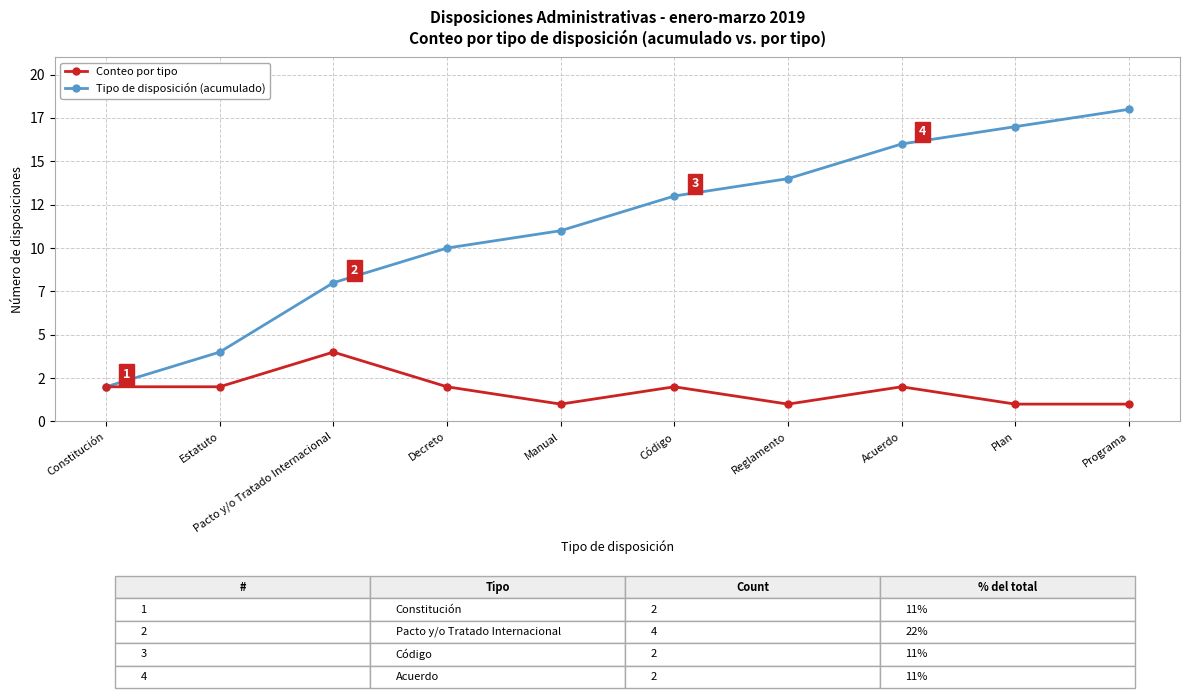

What are all the series names shown in the legend?

Conteo por tipo, Tipo de disposición (acumulado)